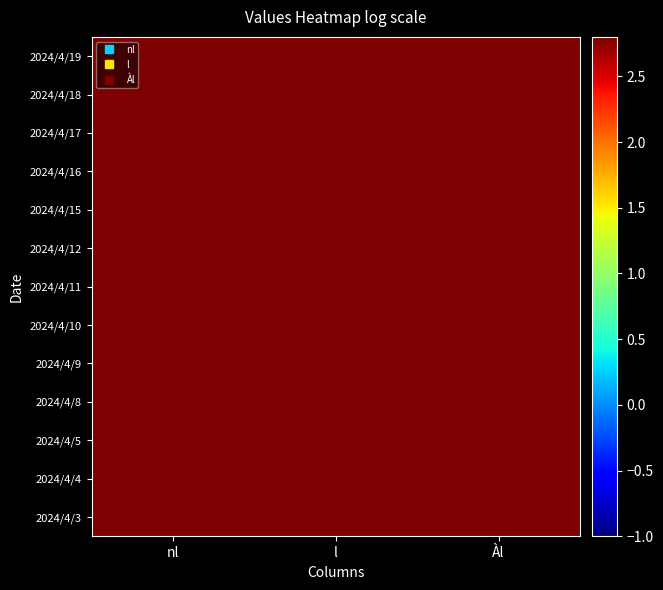

Which has a higher value, l or nl?

l